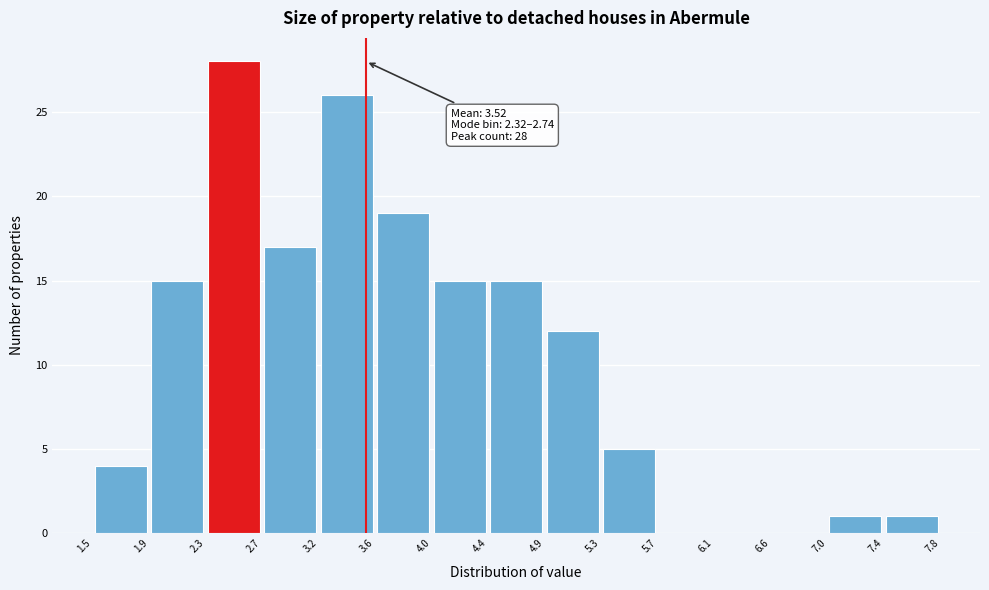

Which range on the x-axis has the tallest bar?

2.3 to 2.7